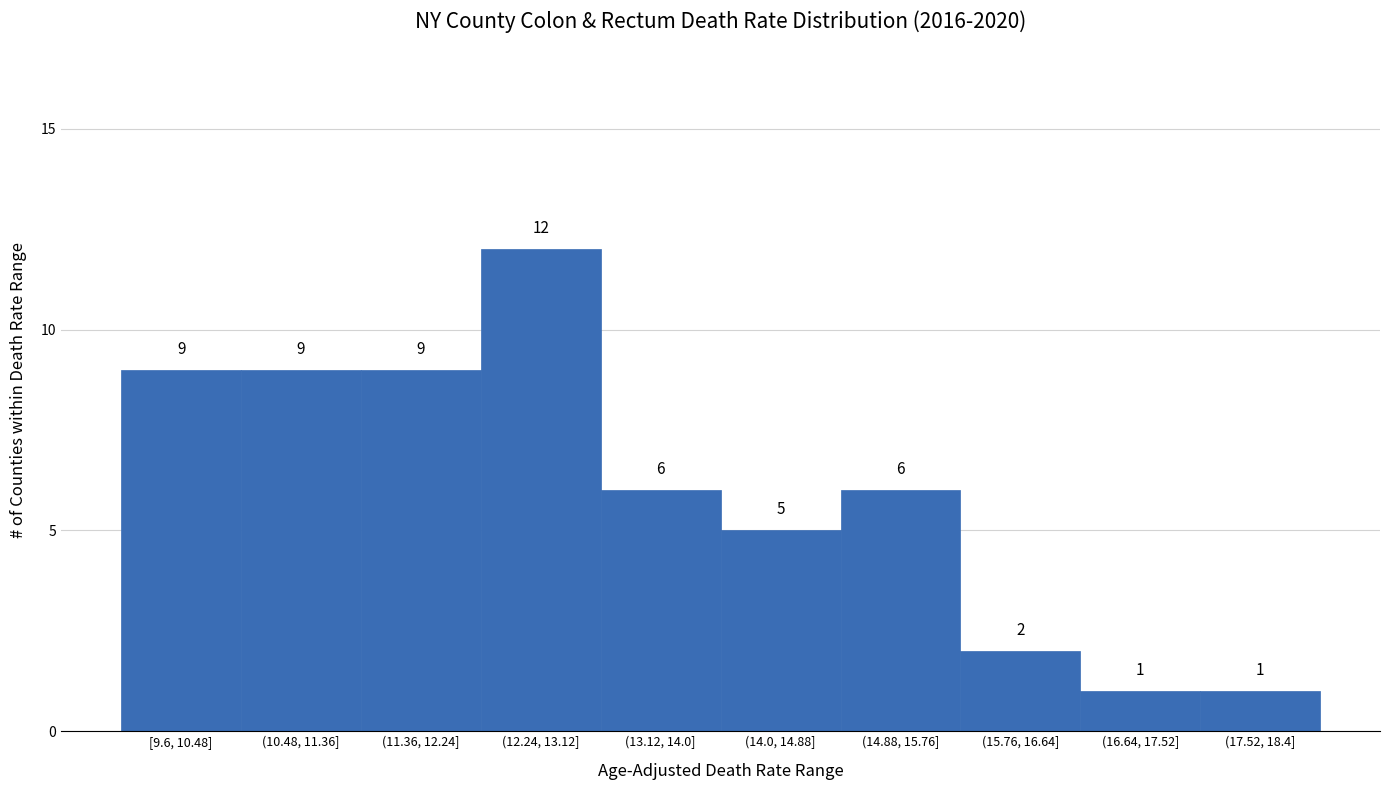

Reading right to left, transcribe all the data shown in this chart.

1	1	2	6	5	6	12	9	9	9